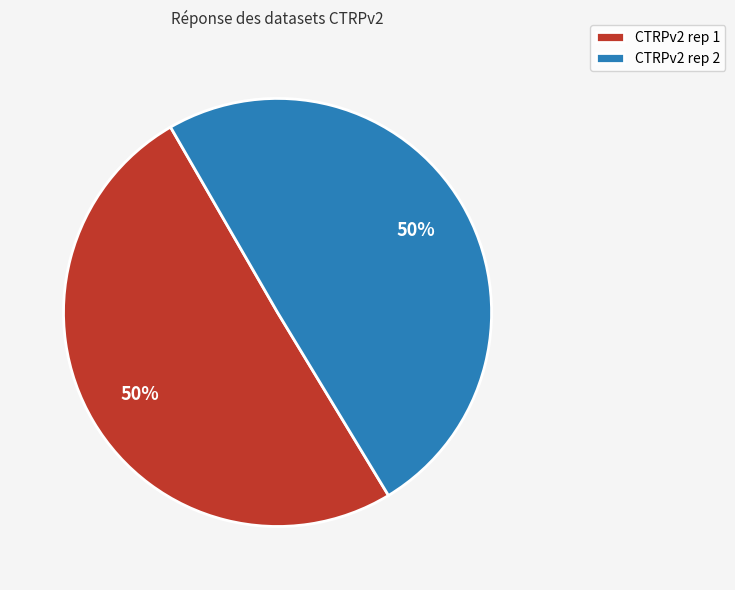

True or false: CTRPv2 rep 1 accounts for 50% of the total.

True